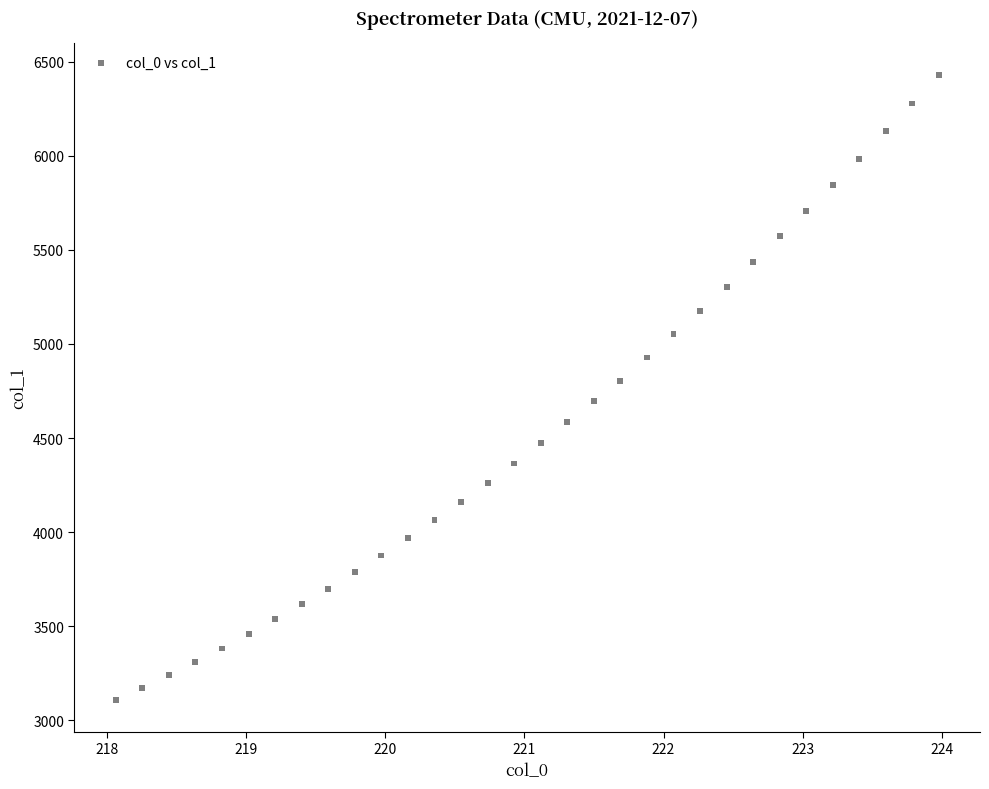

What is the range of Y values (max minus min)?

3325.8